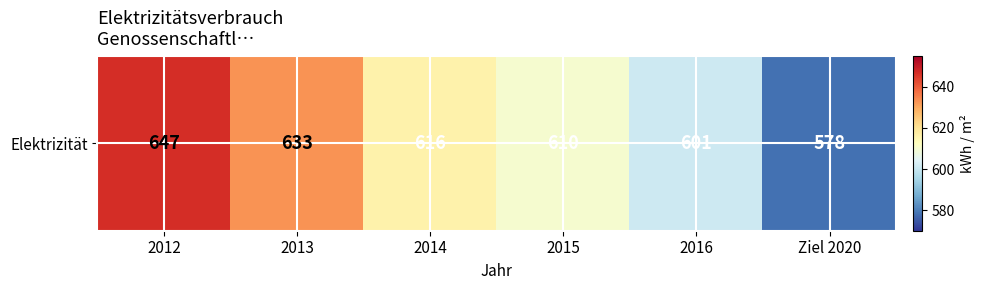

What is the smallest value displayed?

578